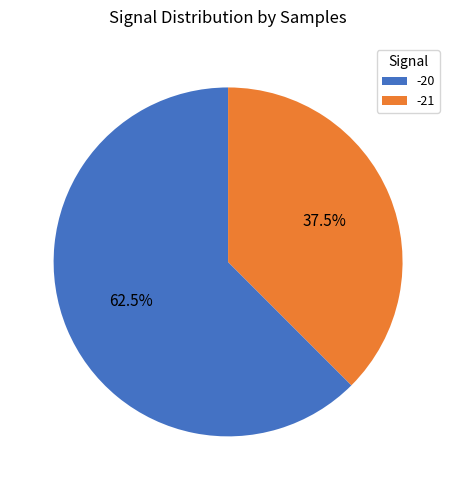

What is the total percentage of -21 and -20?

100.0%